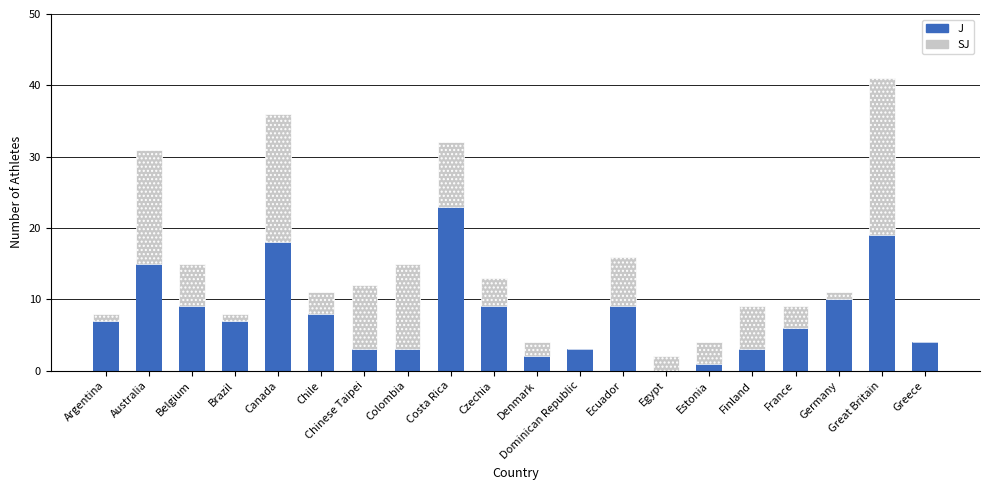

The J series shows 4 at Greece. True or false?

True